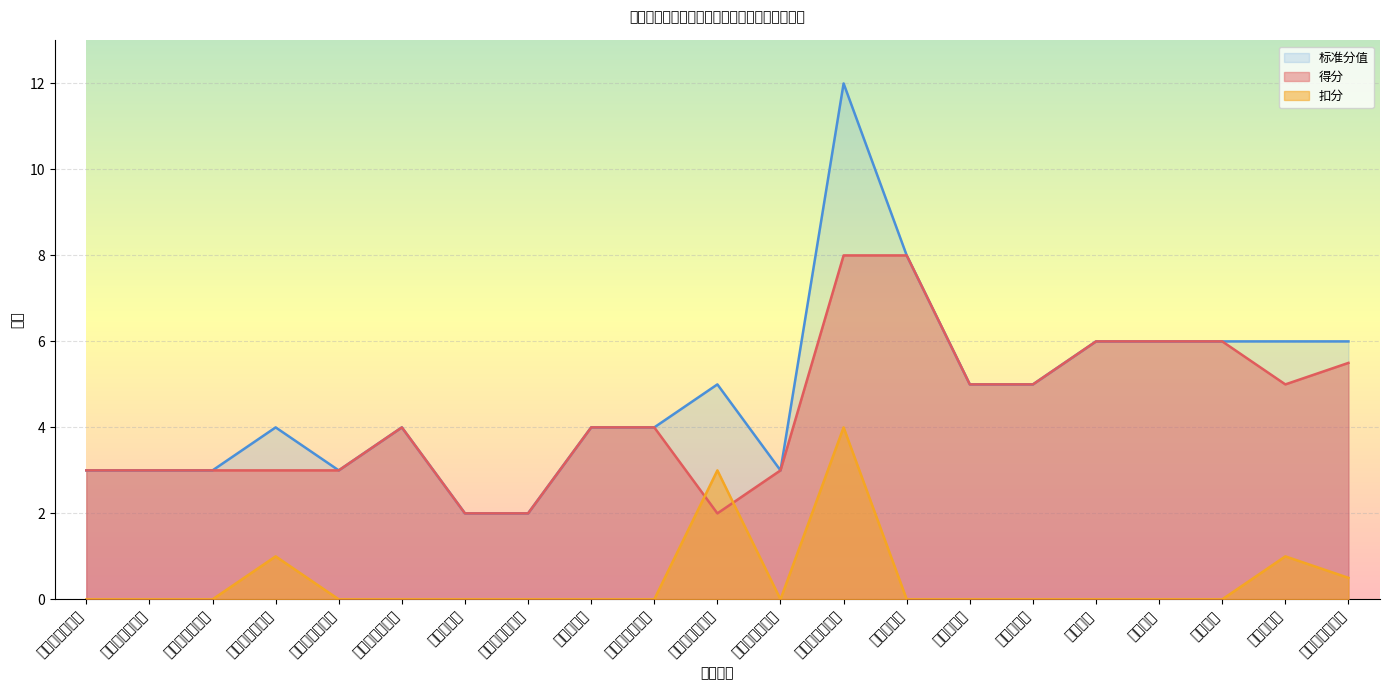

Which series has the largest total across all categories?

标准分值